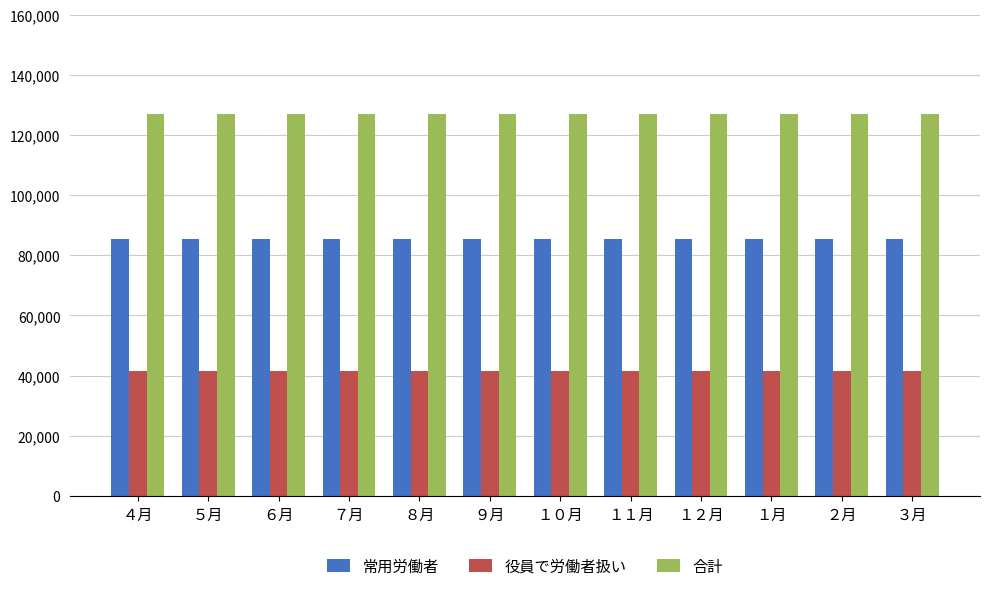

Reading left to right, what are all the values shown in this chart?

常用労働者: ４月=85500	５月=85500	６月=85500	７月=85500	８月=85500	９月=85500	１０月=85500	１１月=85500	１２月=85500	１月=85500	２月=85500	３月=85500
役員で労働者扱い: ４月=41600	５月=41600	６月=41600	７月=41600	８月=41600	９月=41600	１０月=41600	１１月=41600	１２月=41600	１月=41600	２月=41600	３月=41600
合計: ４月=127100	５月=127100	６月=127100	７月=127100	８月=127100	９月=127100	１０月=127100	１１月=127100	１２月=127100	１月=127100	２月=127100	３月=127100